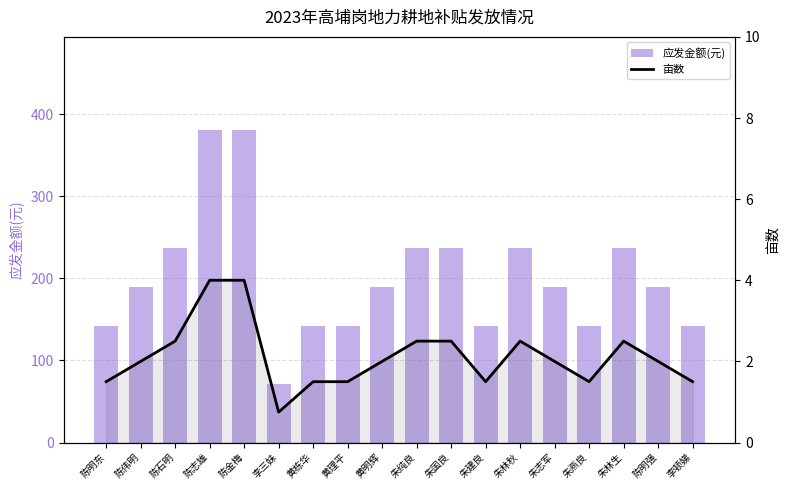

Reading left to right, extract all data points from this chart.

应发金额(元): 142.5	190.0	237.5	380.0	380.0	71.2	142.5	142.5	190.0	237.5	237.5	142.5	237.5	190.0	142.5	237.5	190.0	142.5
亩数: 1.5	2.0	2.5	4.0	4.0	0.8	1.5	1.5	2.0	2.5	2.5	1.5	2.5	2.0	1.5	2.5	2.0	1.5